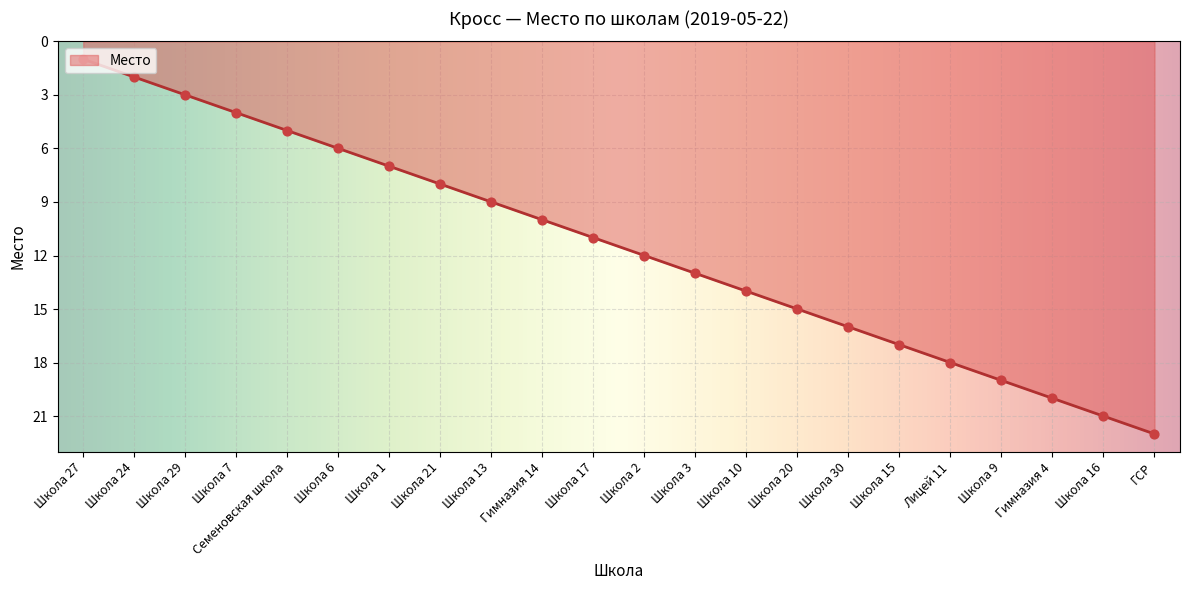

Which has a higher value, Школа 20 or Семеновская школа?

Школа 20